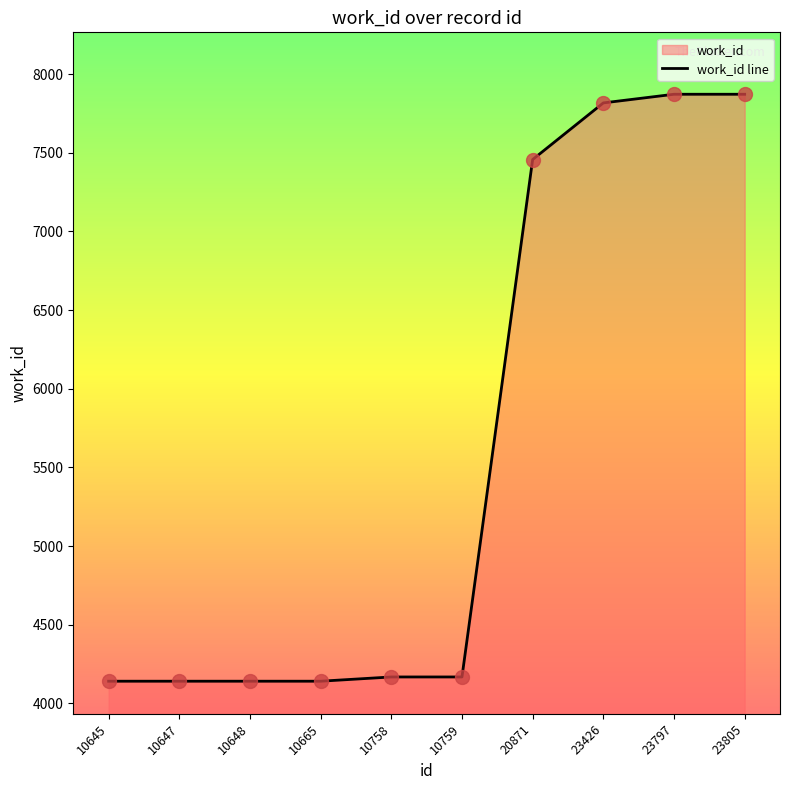

Which has a higher value, 10645 or 23805?

23805